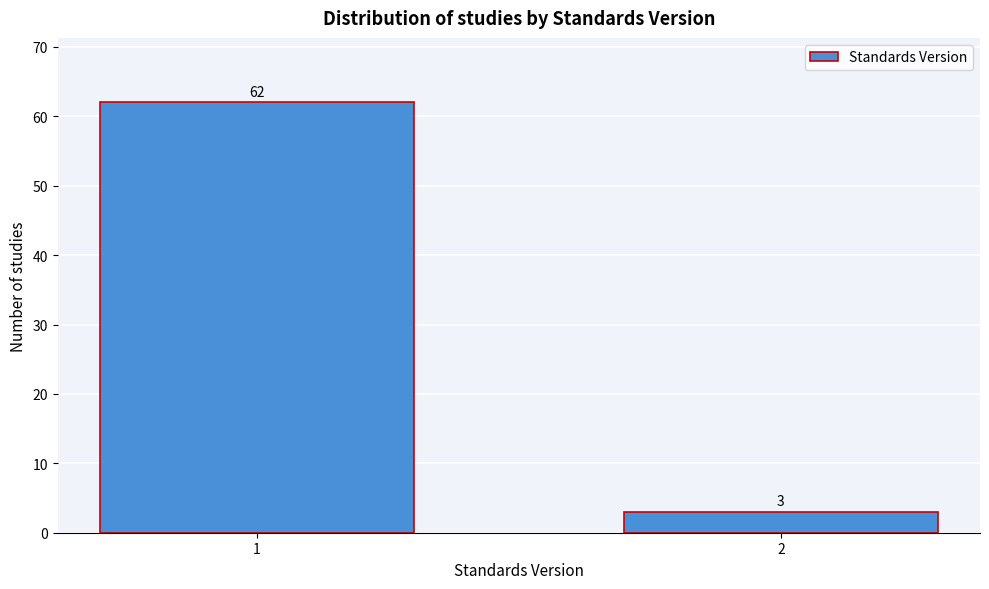

Reading left to right, transcribe all the data shown in this chart.

62	3